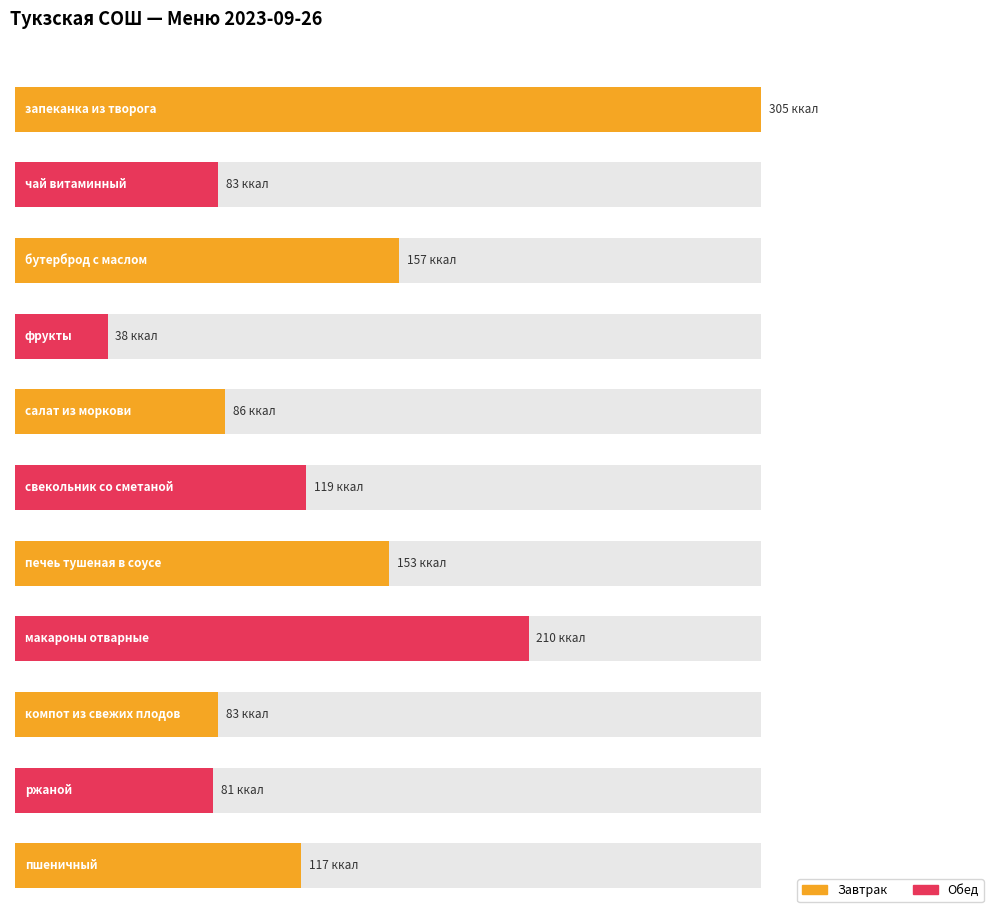

The Белки series shows 3 at ржаной. True or false?

False